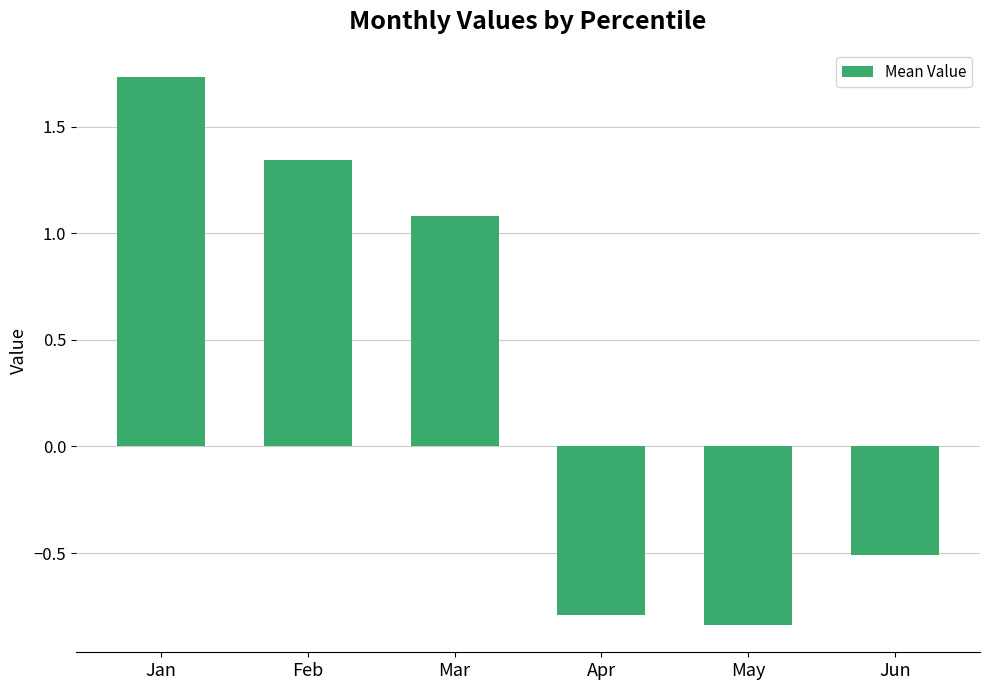

List the labels in order of value, smallest first.

May, Apr, Jun, Mar, Feb, Jan